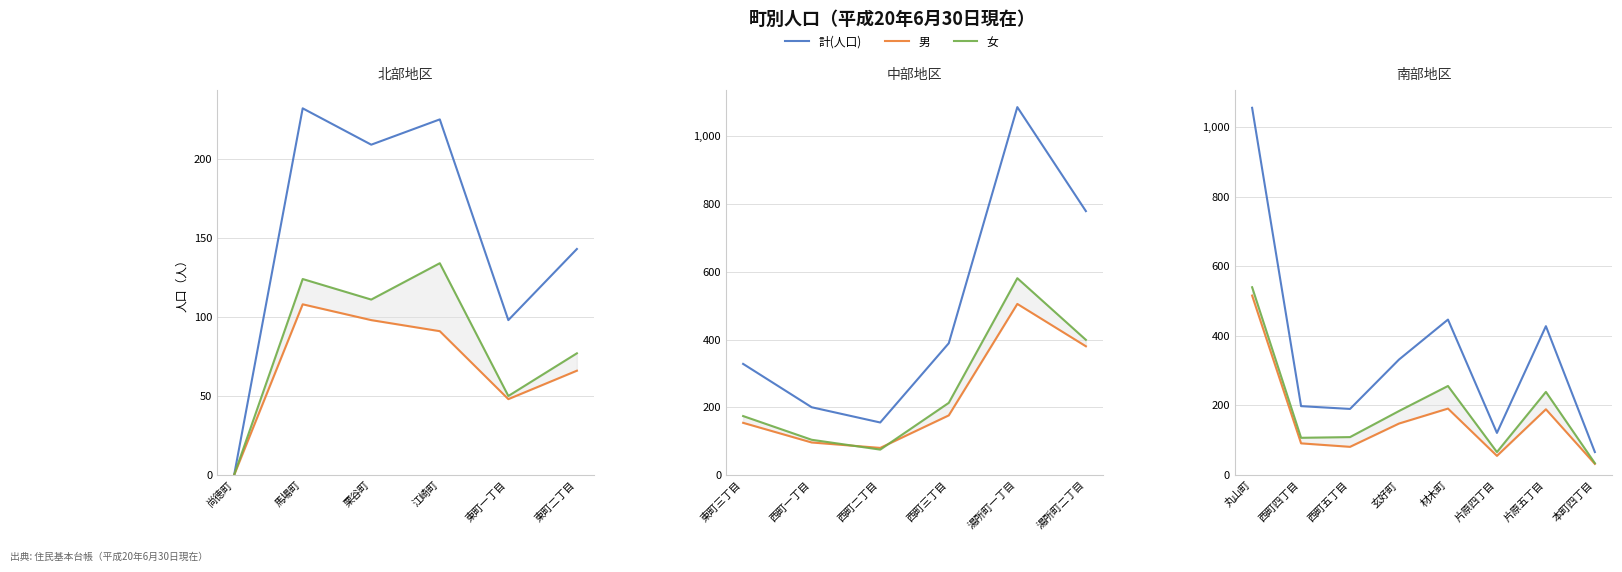

How many lines are shown in the chart?

3